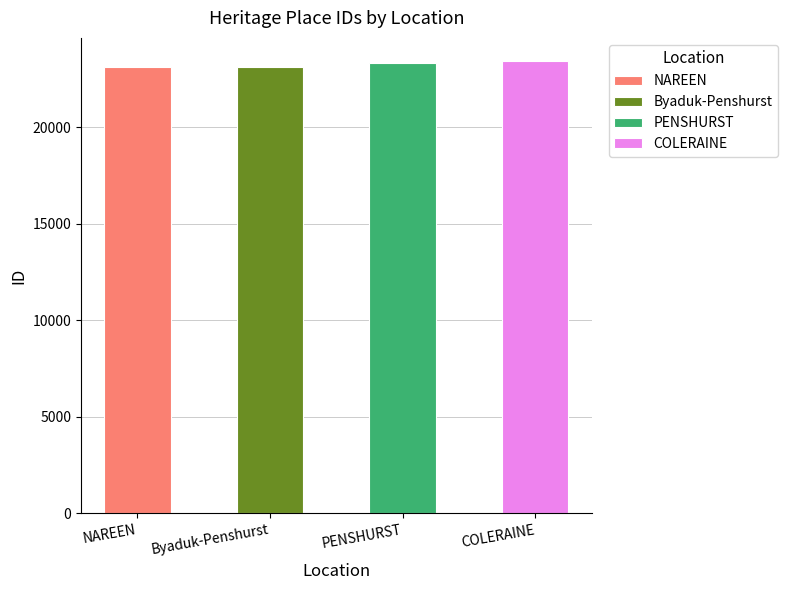

Rank the categories by value from lowest to highest.

NAREEN, Byaduk-Penshurst, PENSHURST, COLERAINE